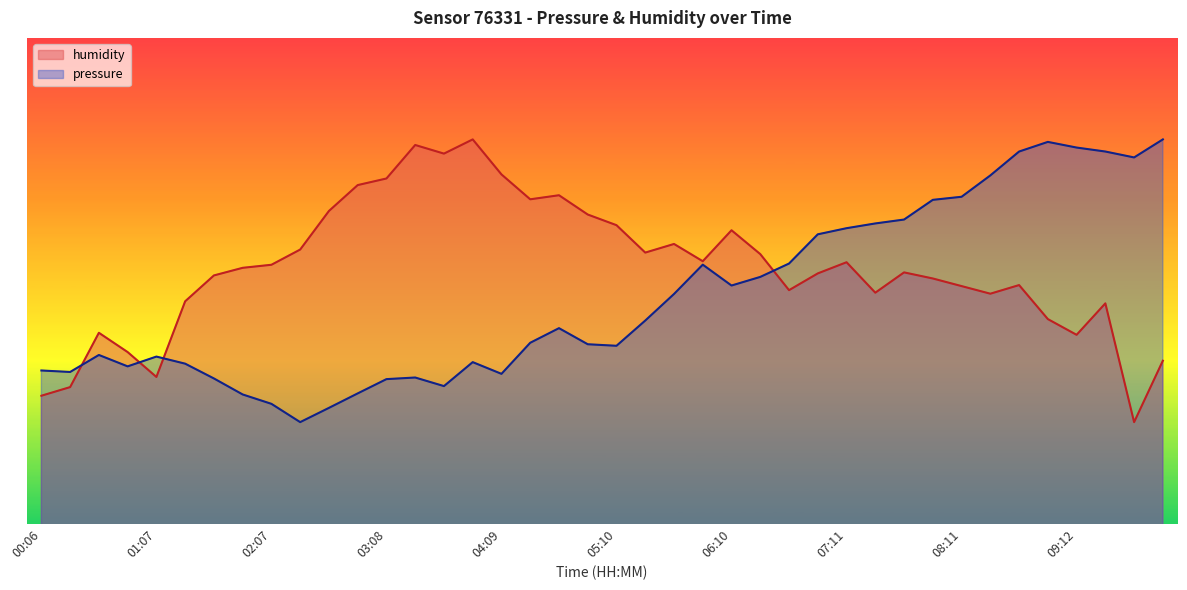

What is the difference between the humidity values at 00:36 and 03:54?

3.8